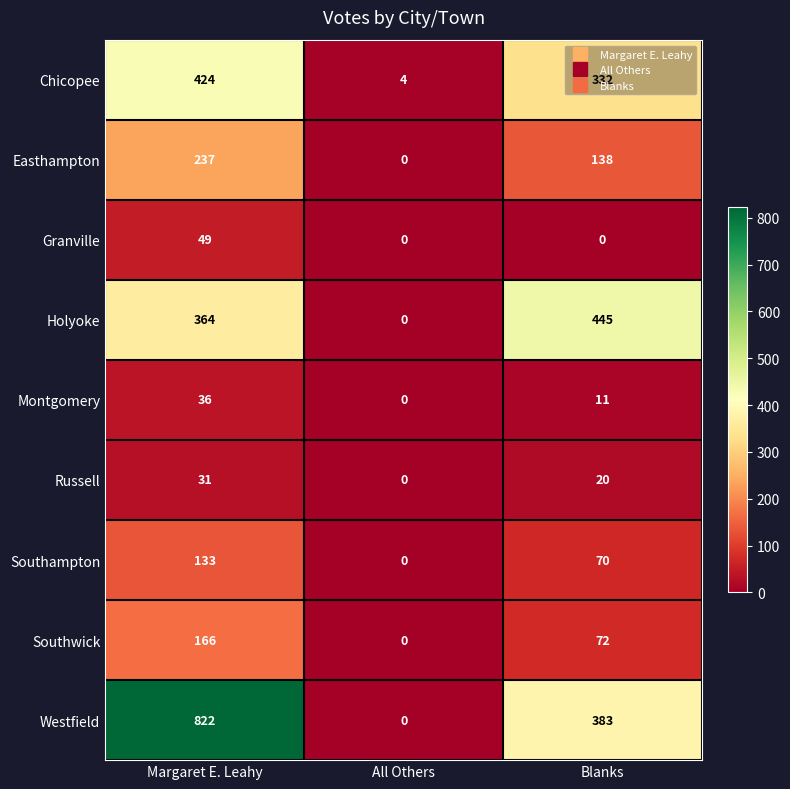

What is the total value across all series at All Others?

4